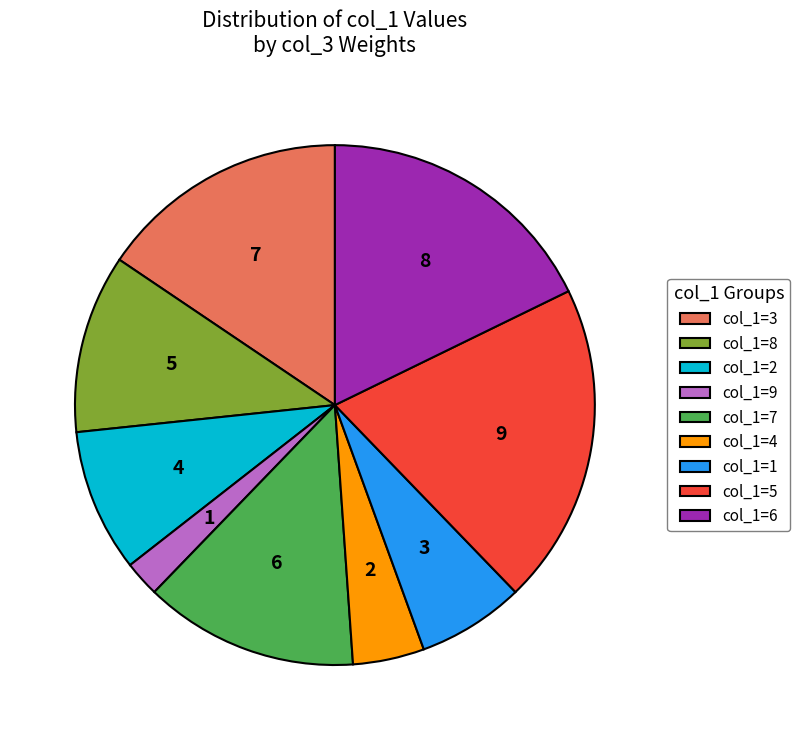

Is it true that 8 is 18% of the pie?

True